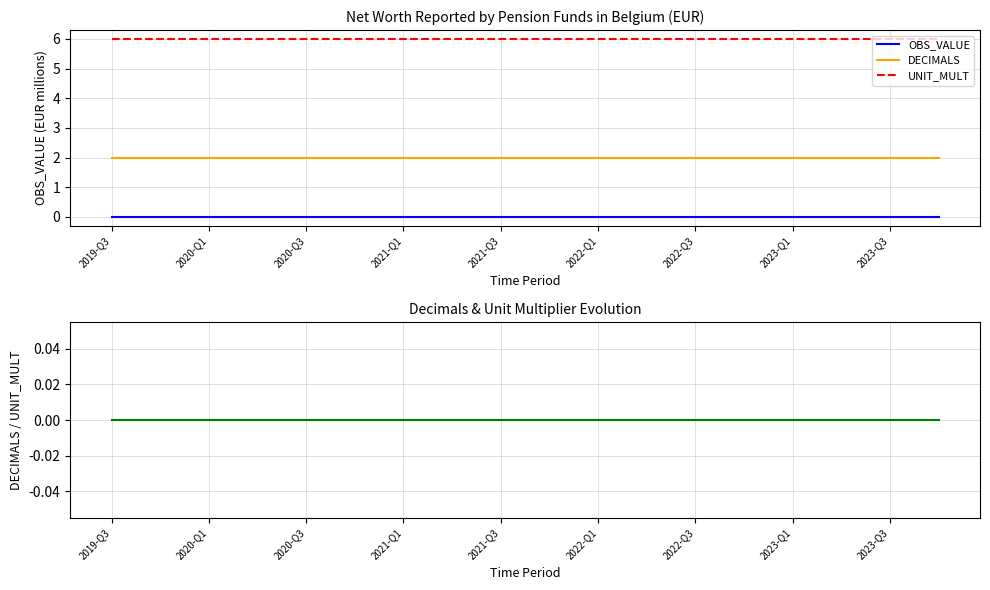

Read the UNIT_MULT value at 2023-Q1.

6